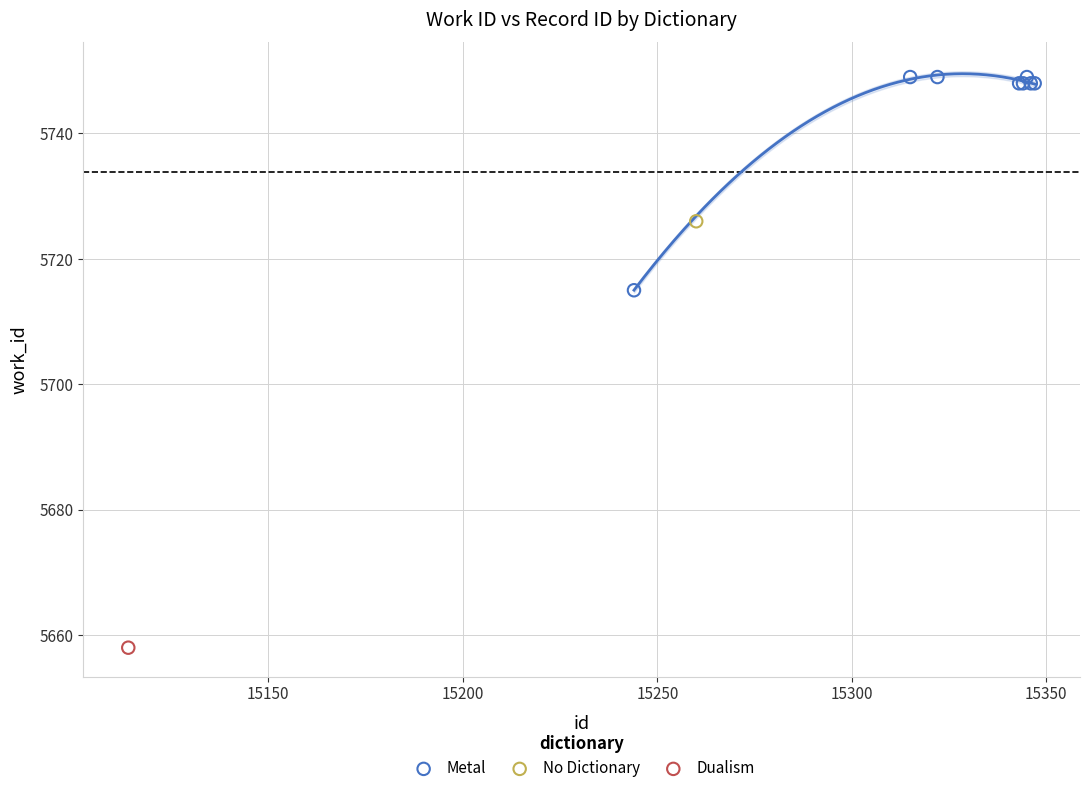

What are all the series names shown in the legend?

Metal, No Dictionary, Dualism